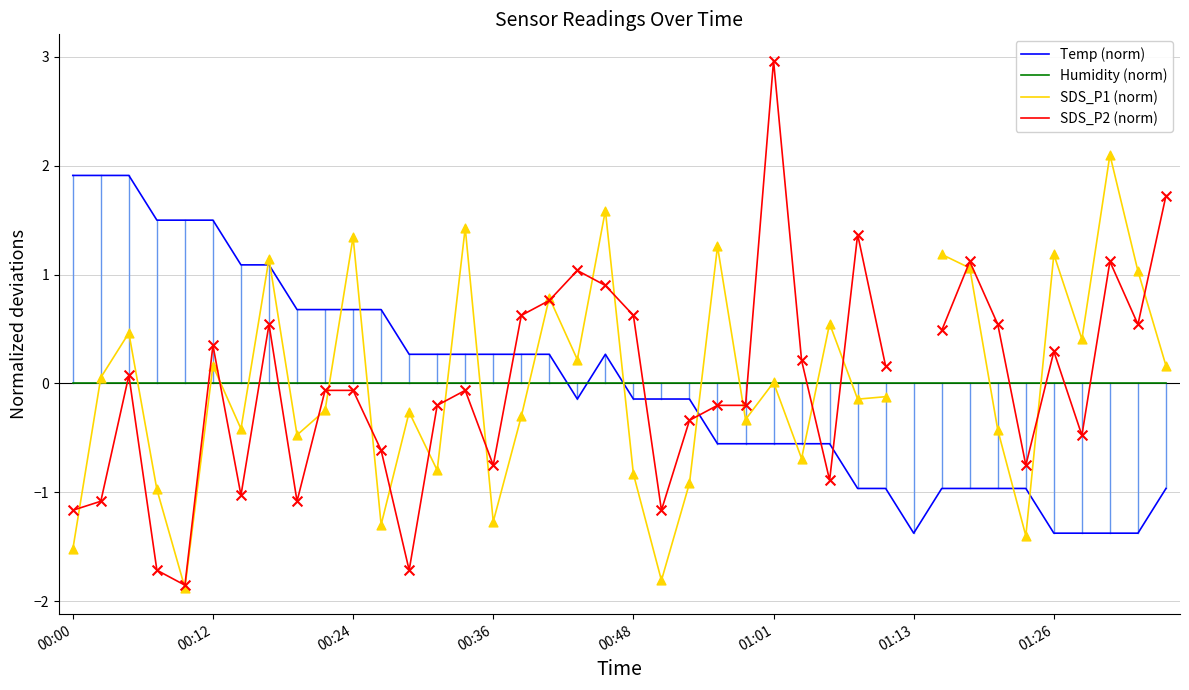

Which series reaches the minimum Y coordinate?

SDS_P1 (norm)